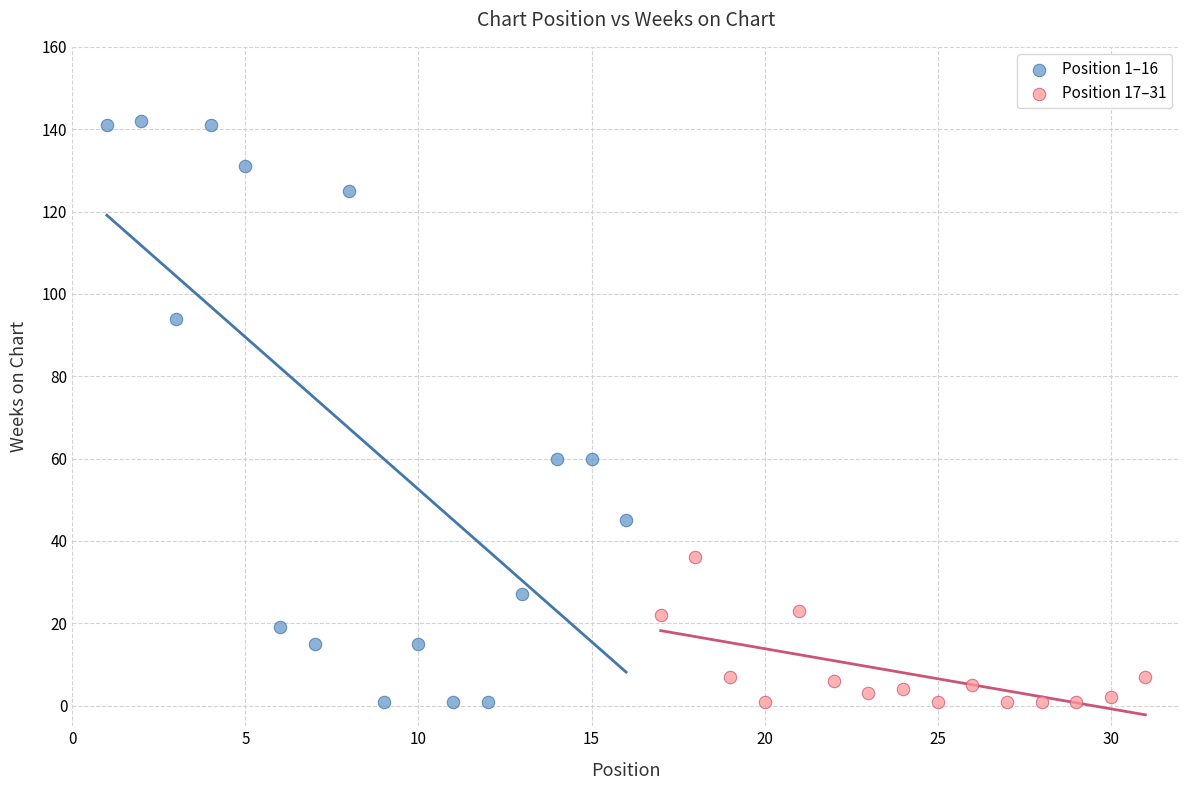

Which series has the largest Y range (max minus min)?

Position 1–16